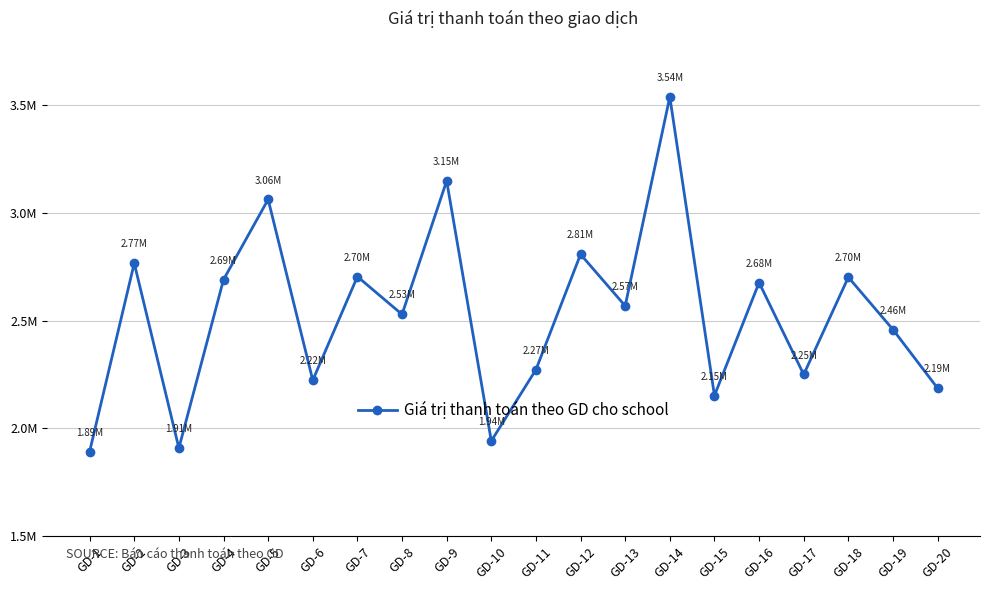

Reading left to right, list all the values displayed in this chart.

1892000	2766750	1908000	2690250	3063000	2223000	2704500	2529000	3149250	1941000	2272000	2808000	2568500	3539250	2152000	2676750	2249750	2701500	2458500	2186000